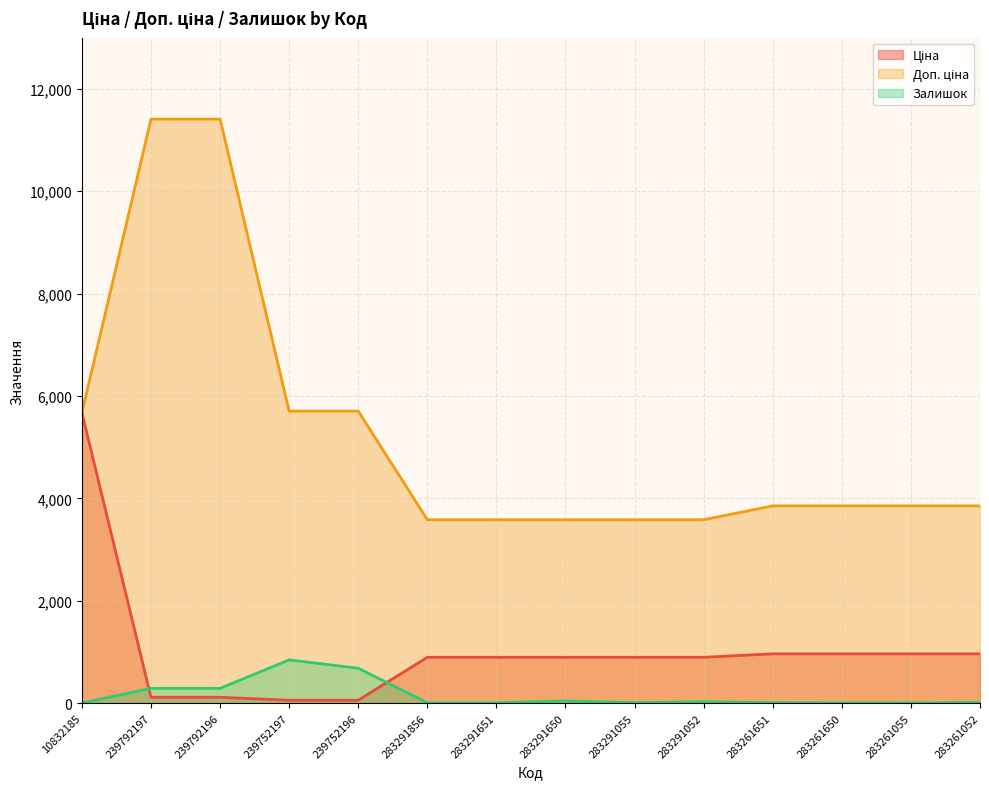

In Залишок, how many points are lower than both neighbors (excluding endpoints)?

2